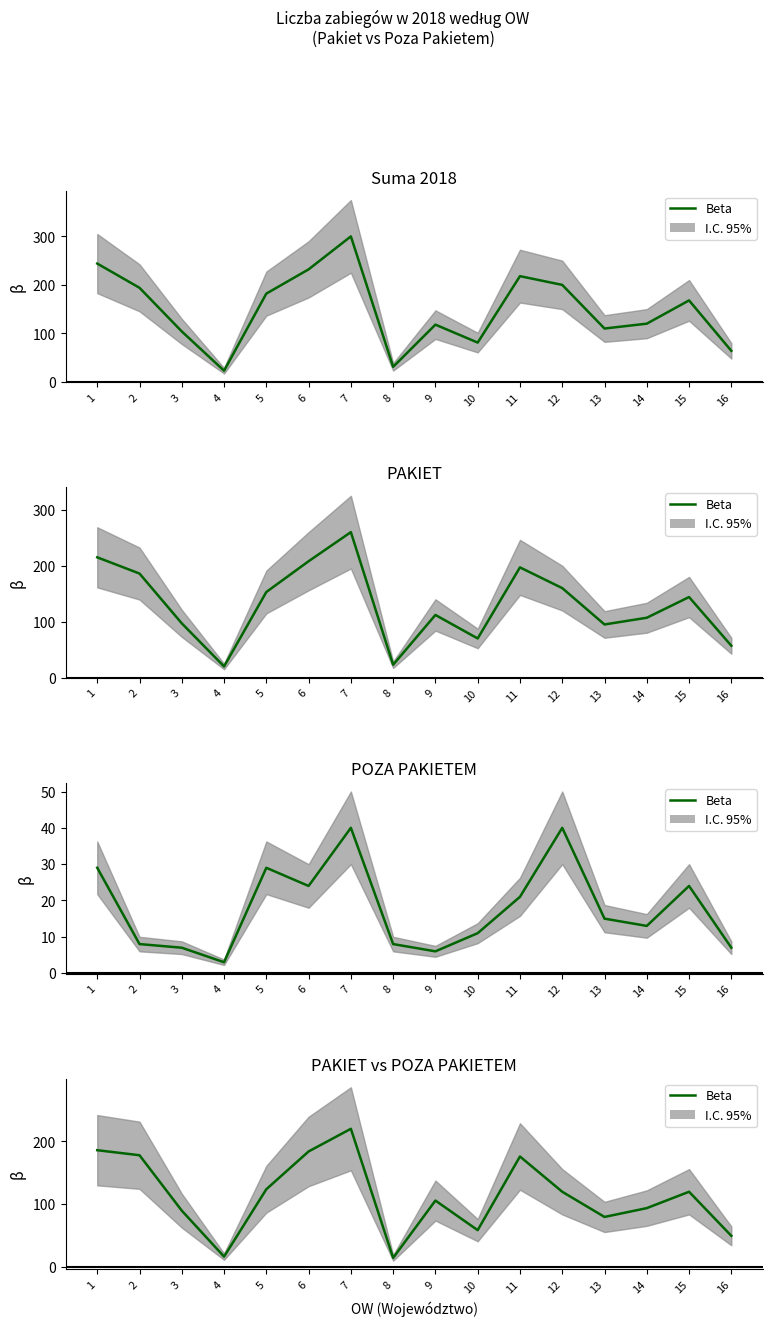

Between 1 and 5, which is larger?

1